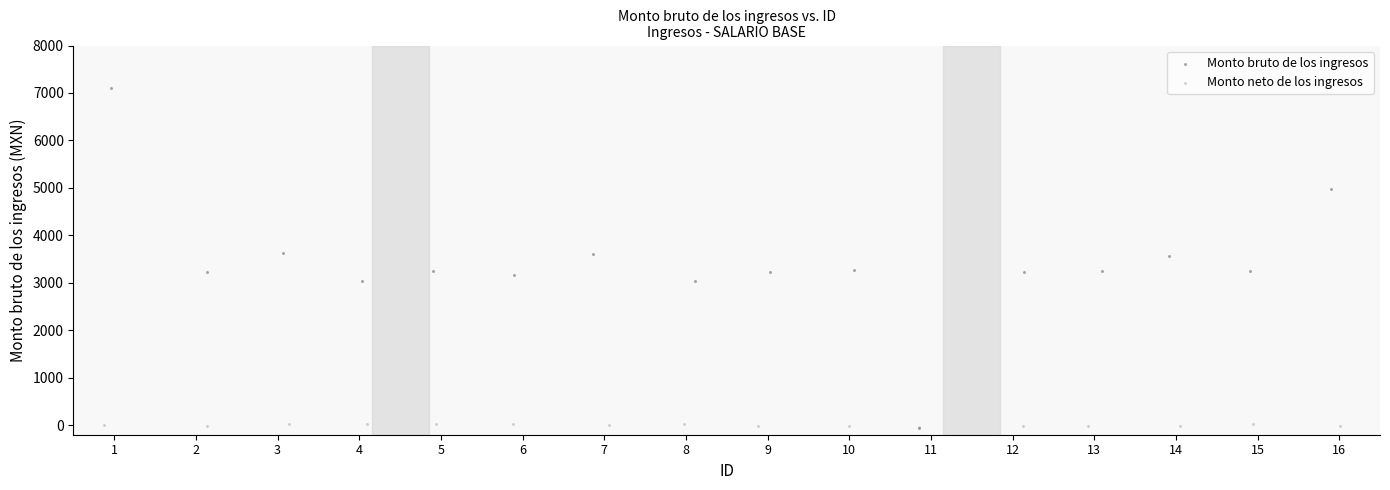

Which series contains the highest Y value?

Monto bruto de los ingresos